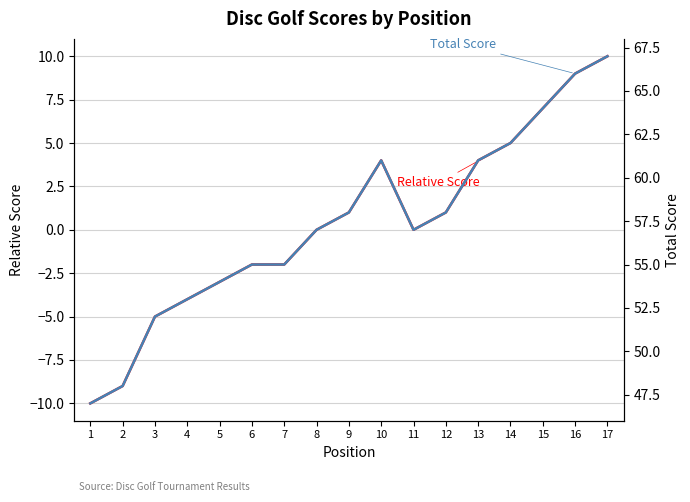

True or false: Total Score and Relative Score cross at least once.

False